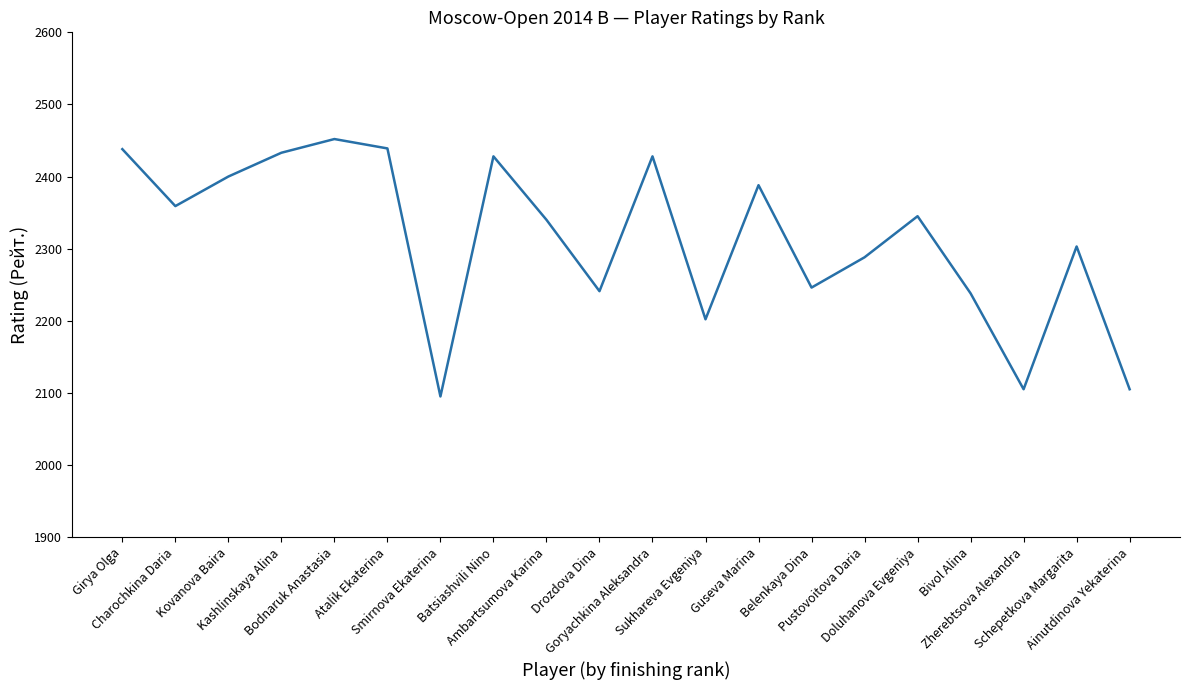

Which category has the highest value across all series?

Bodnaruk Anastasia